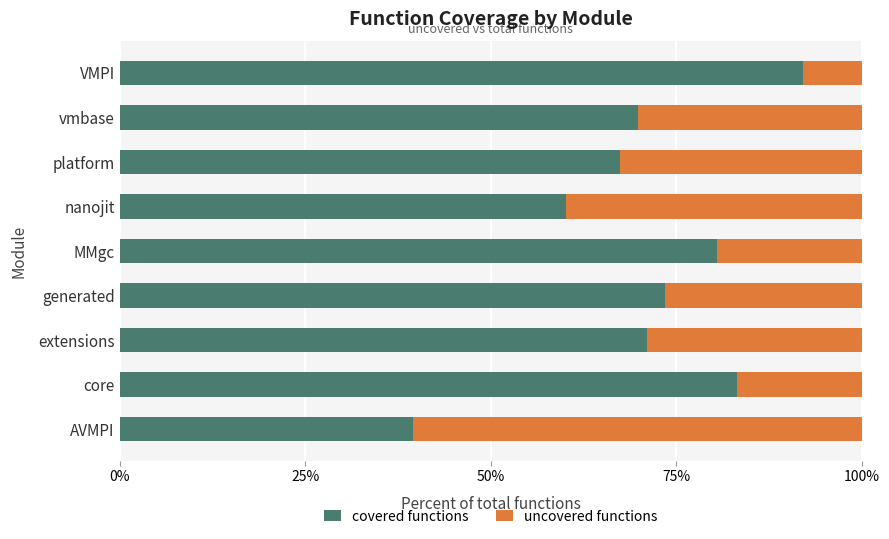

Rank the categories by covered functions value from highest to lowest.

VMPI, core, MMgc, generated, extensions, vmbase, platform, nanojit, AVMPI